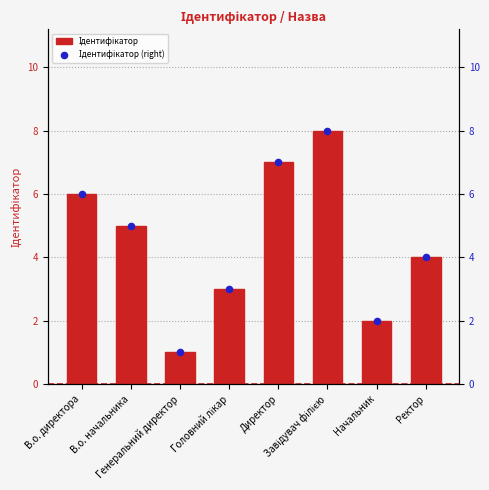

Is the value of Ідентифікатор at Генеральний директор greater than the value of Ідентифікатор (right) at Завідувач філією?

No